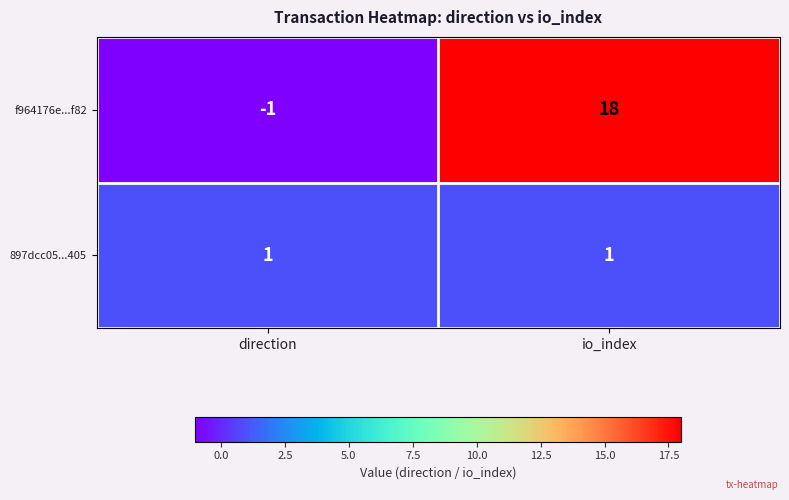

What is the total value across all series at io_index?

19